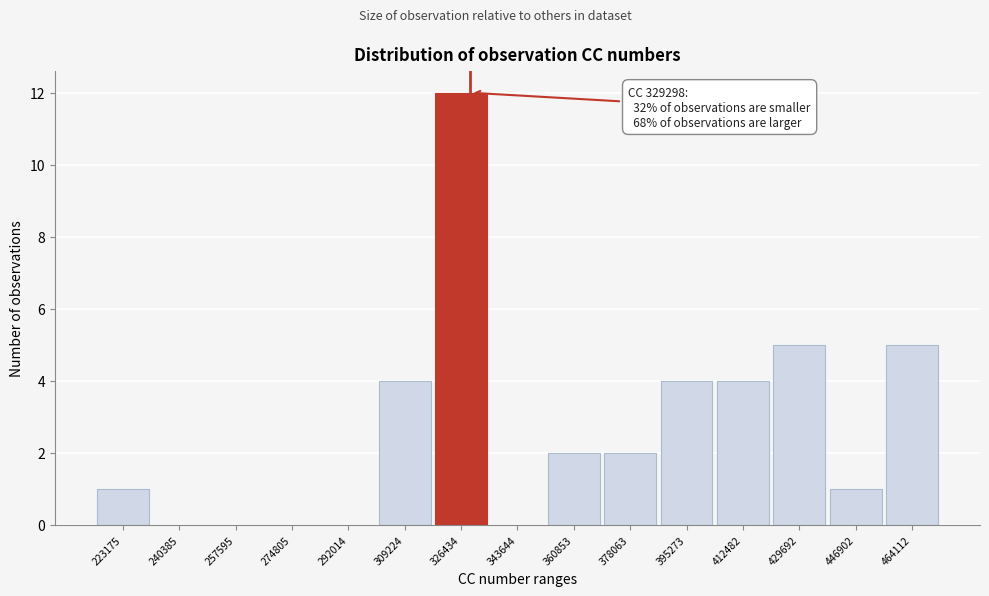

Which range on the x-axis has the tallest bar?

318000 to 336000